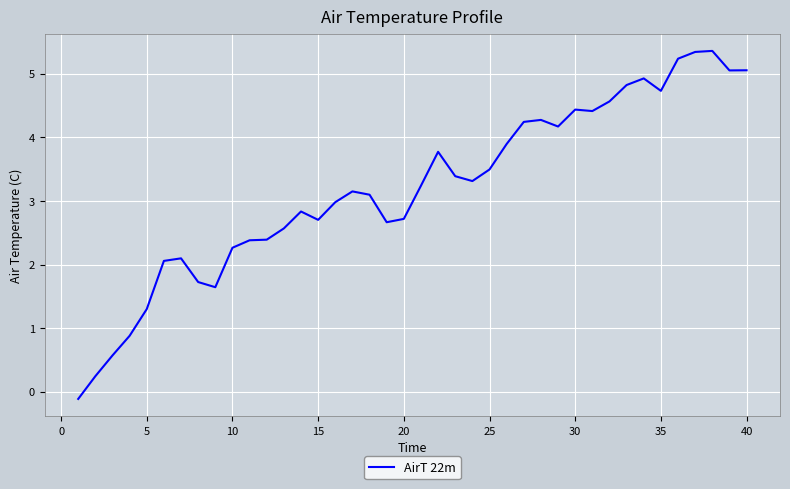

What is the difference between the second highest and second lowest values?

5.1